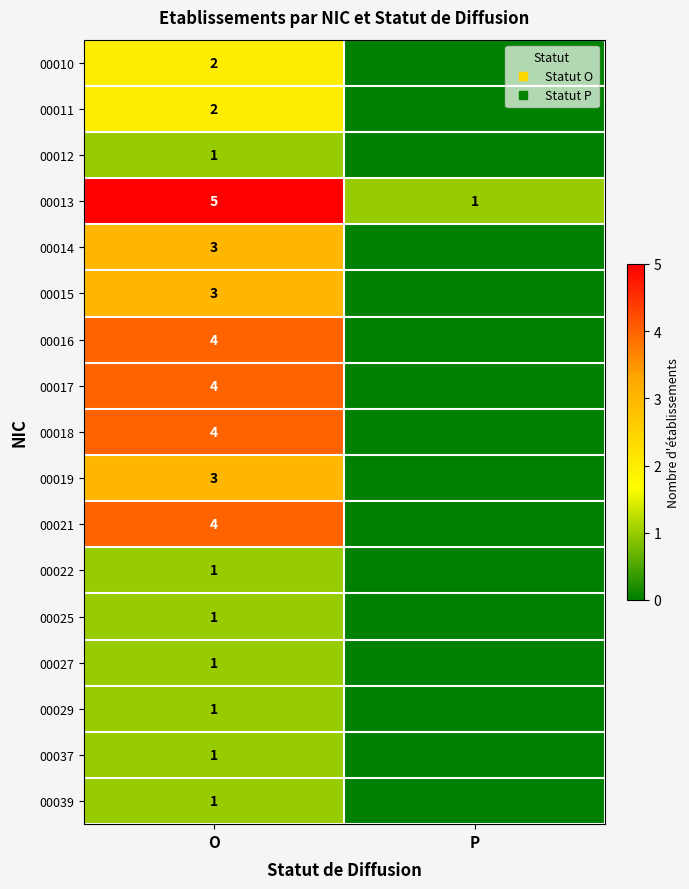

At which category is the sum across all series the highest?

O